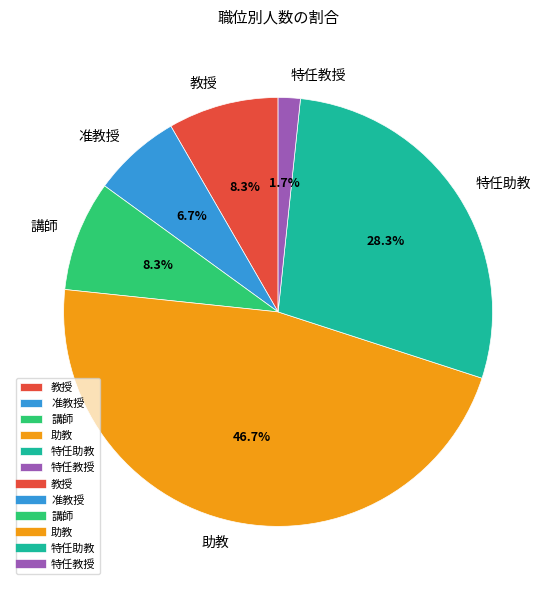

To the nearest percent, what is the difference between the 准教授 and 講師 slice percentages?

2%